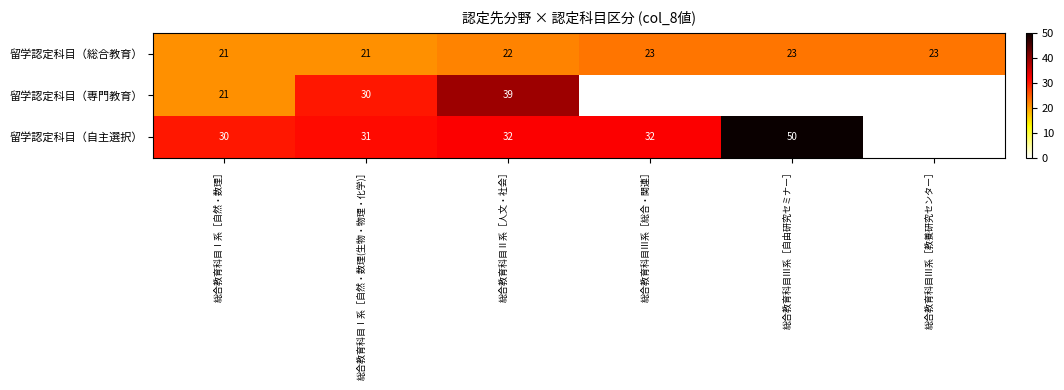

Is it true that 留学認定科目（総合教育） equals 36 at 総合教育科目Ⅰ系［自然・数理］?

False